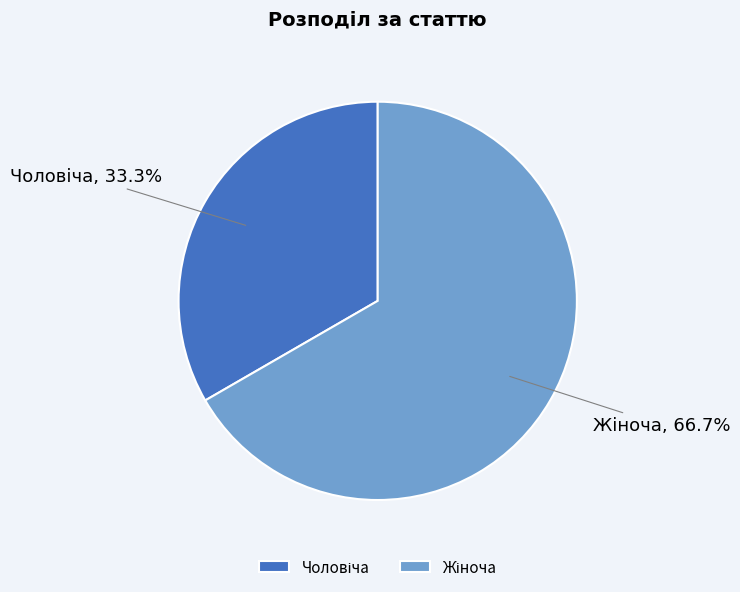

Does any single category account for the majority?

Yes